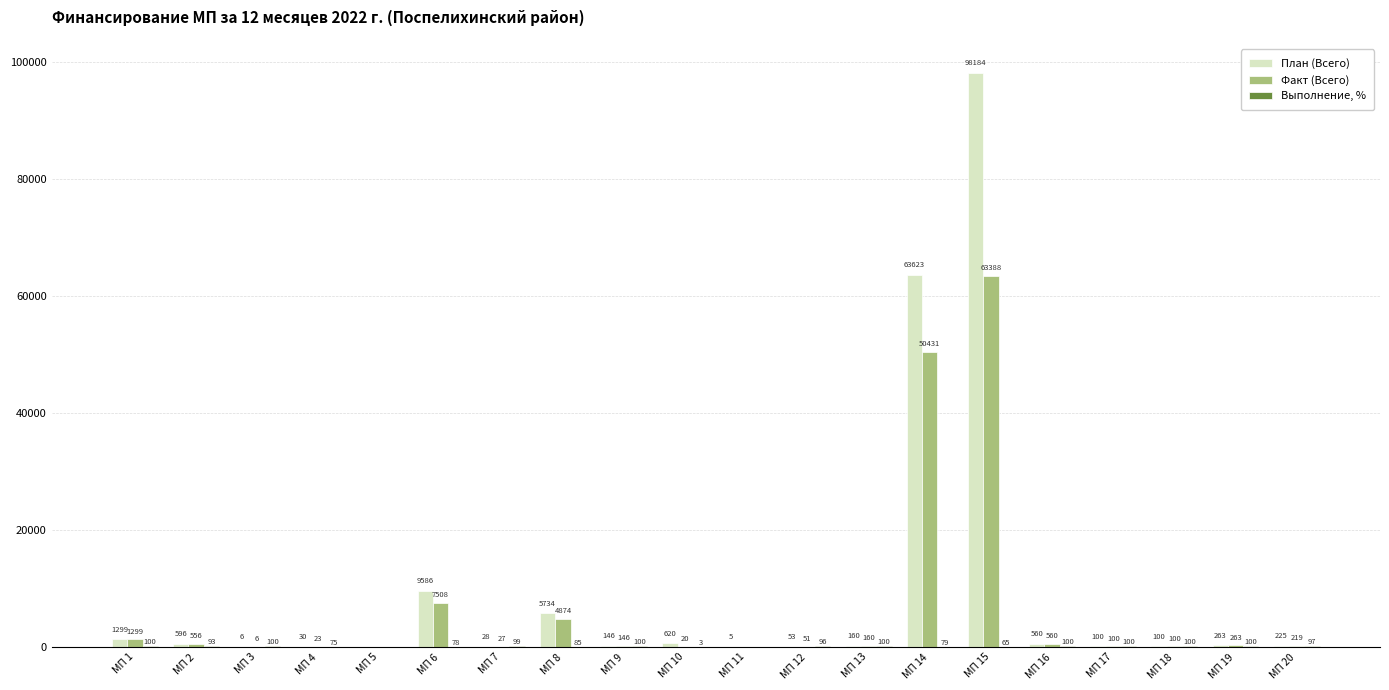

Which series has the largest total across all categories?

План (Всего)